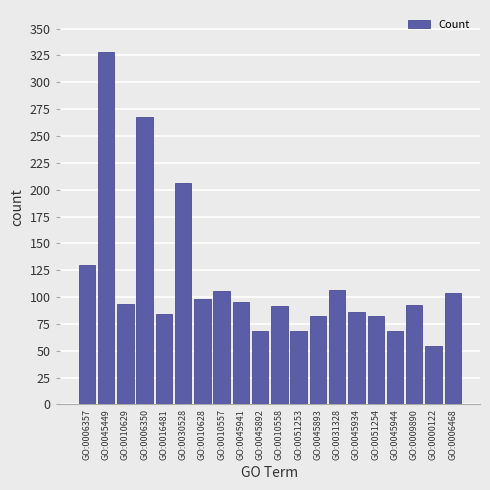

What is the average value?

116